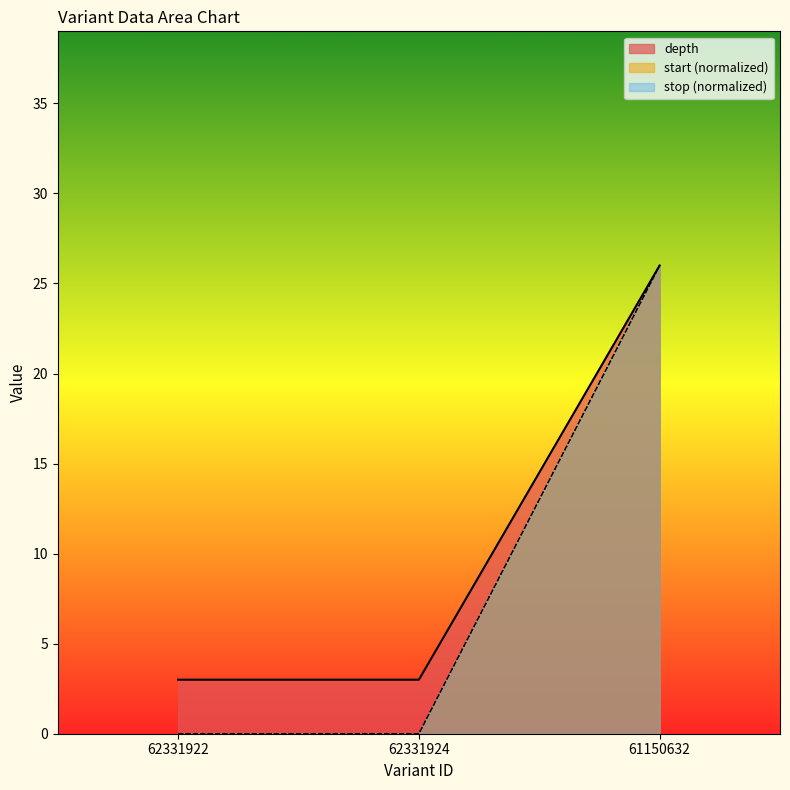

What is the greatest value displayed?

26